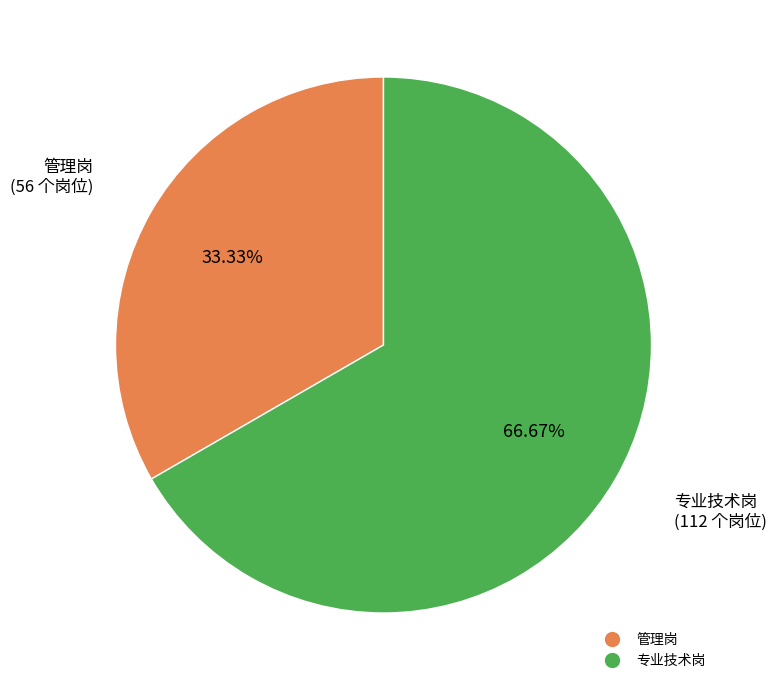

What is the ratio of the value at 专业技术岗 to the value at 管理岗?

2.0